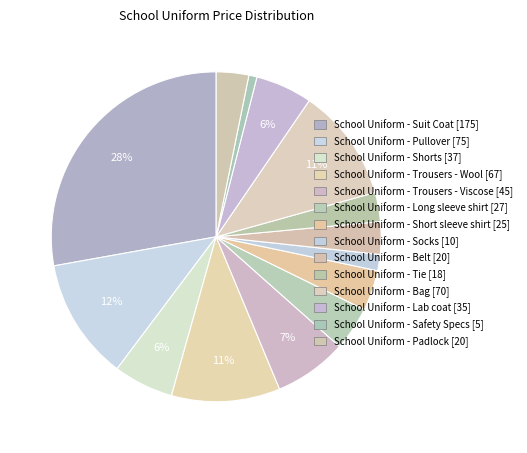

To the nearest percent, what percentage of the pie is School Uniform - Trousers - Wool?

11%